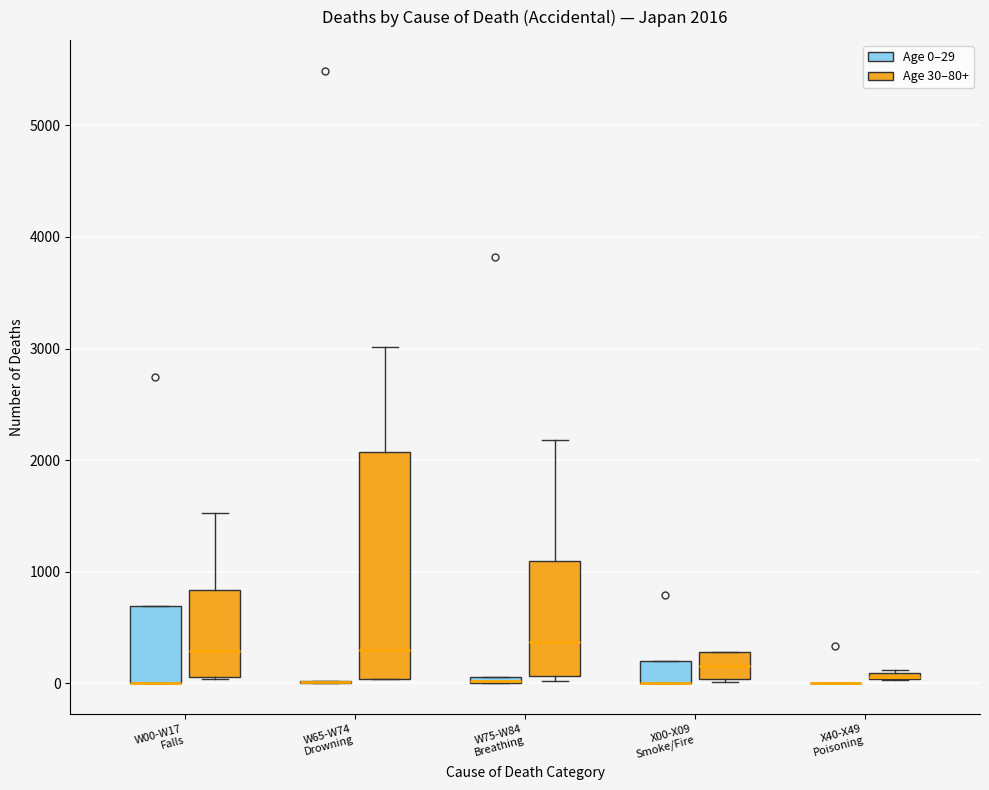

Comparing the boxes themselves (not the whiskers), which one is the tallest?

W65-W74 Drowning (Age 30–80+)